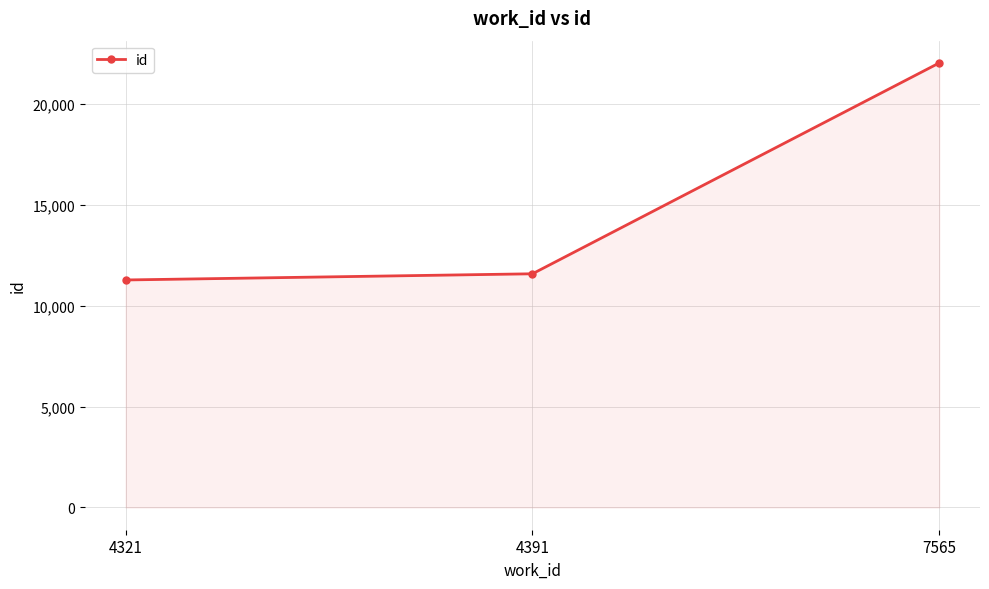

How many lines are shown in the chart?

1